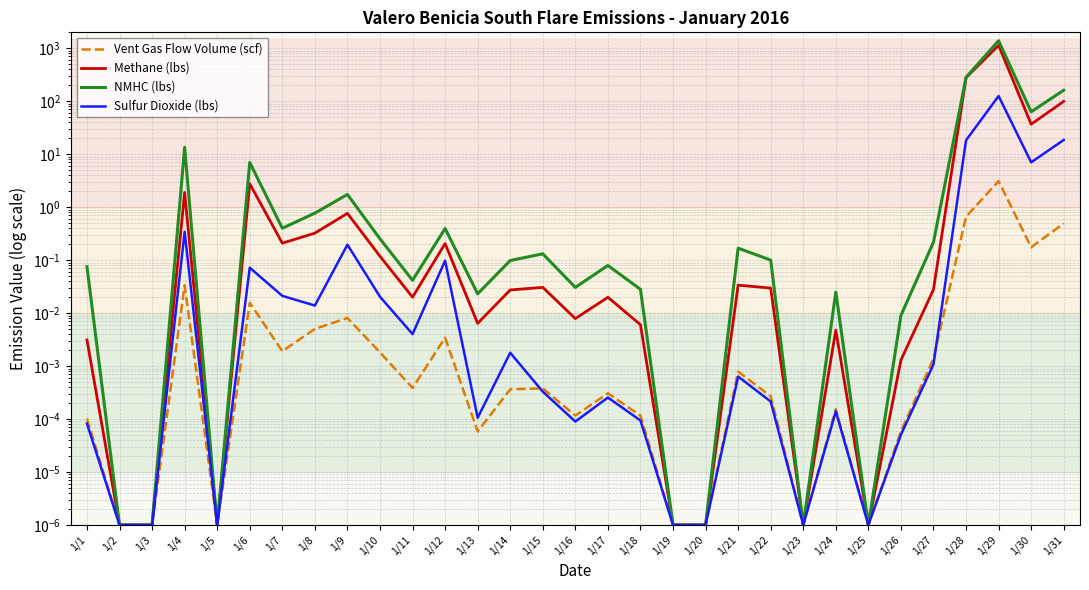

True or false: Methane (lbs) has more than 0 interior local peaks.

True